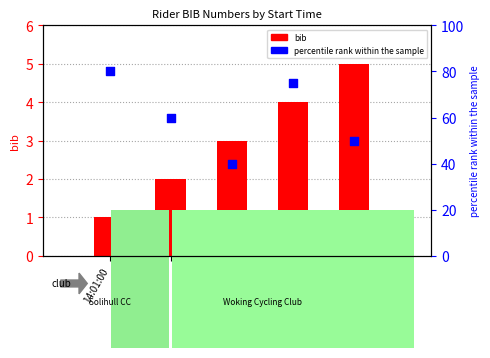

Is the value of bib at 14:01:00 greater than the value of percentile rank within the sample at 14:05:00?

No